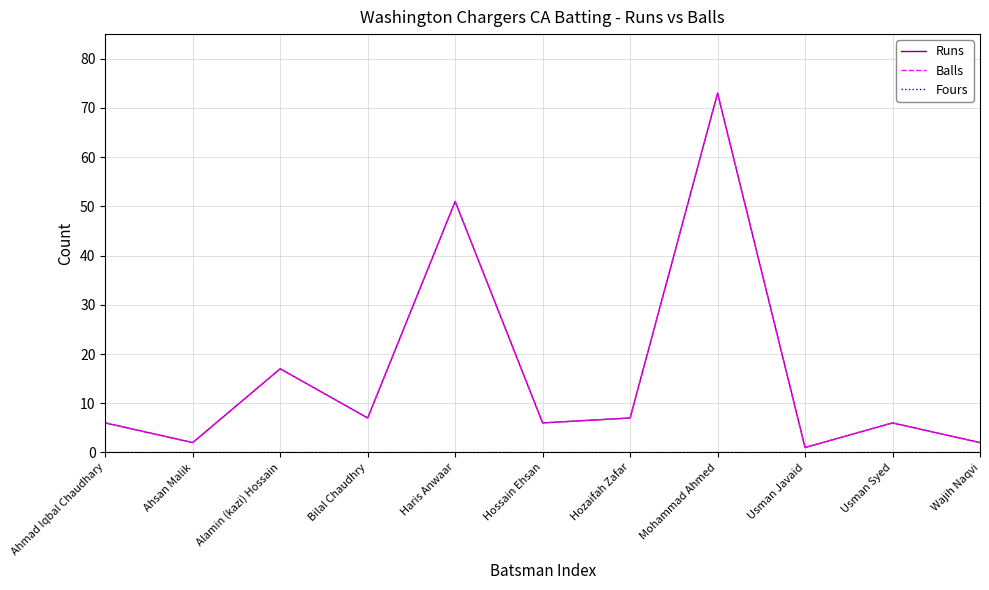

At which category is the sum across all series the highest?

Mohammad Ahmed